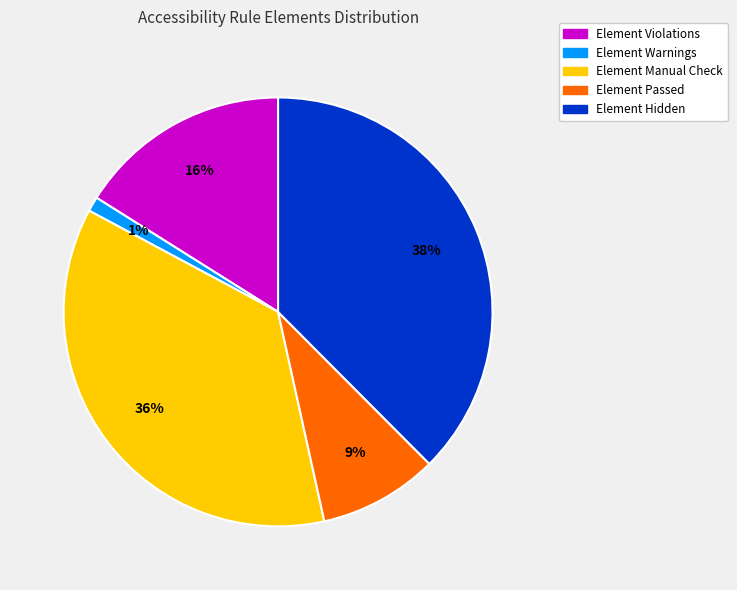

To the nearest percent, what is the average slice percentage?

20%